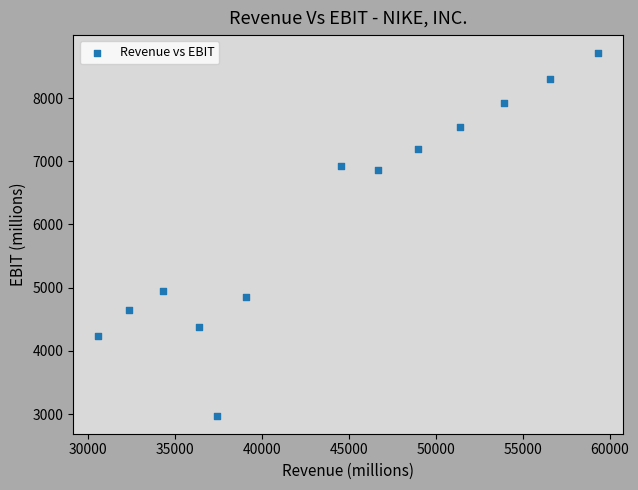

What Y value in the scatter plot is closest to 5842?

4945.0